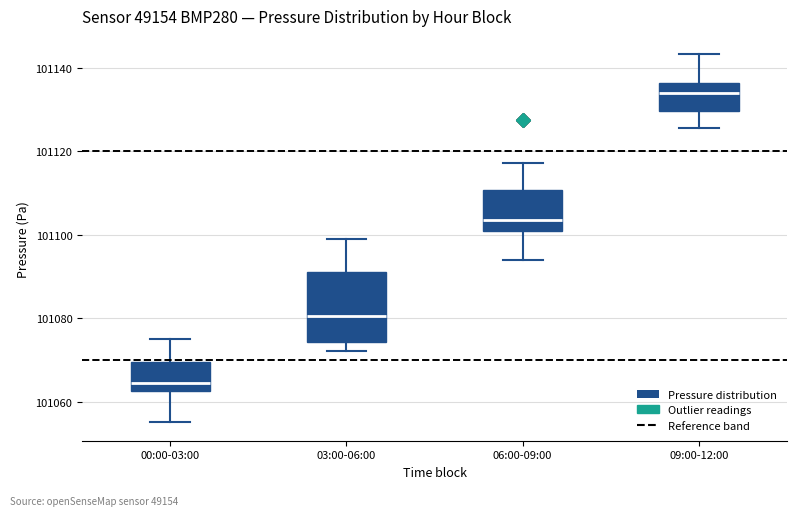

Which box has the lowest median line?

00:00-03:00